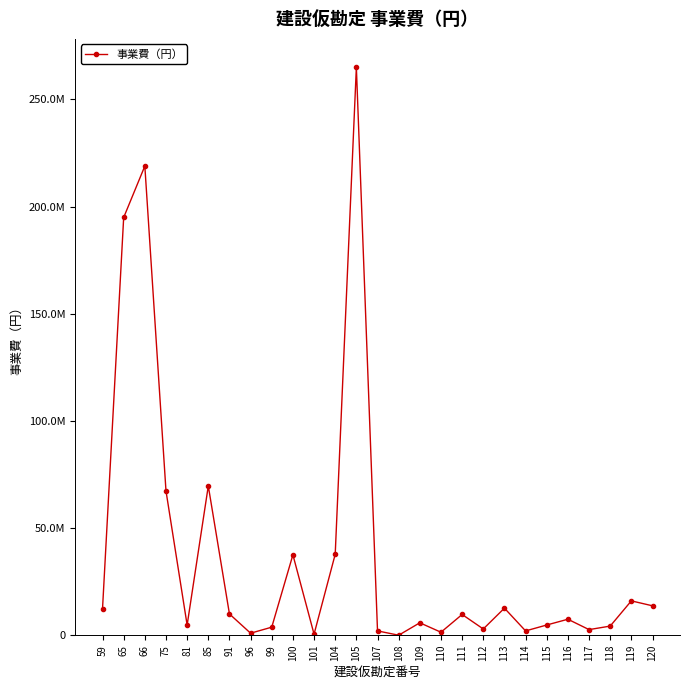

List the labels in order of value, smallest first.

108, 101, 96, 110, 114, 107, 117, 112, 99, 118, 81, 115, 109, 116, 111, 91, 59, 113, 120, 119, 100, 104, 75, 85, 65, 66, 105